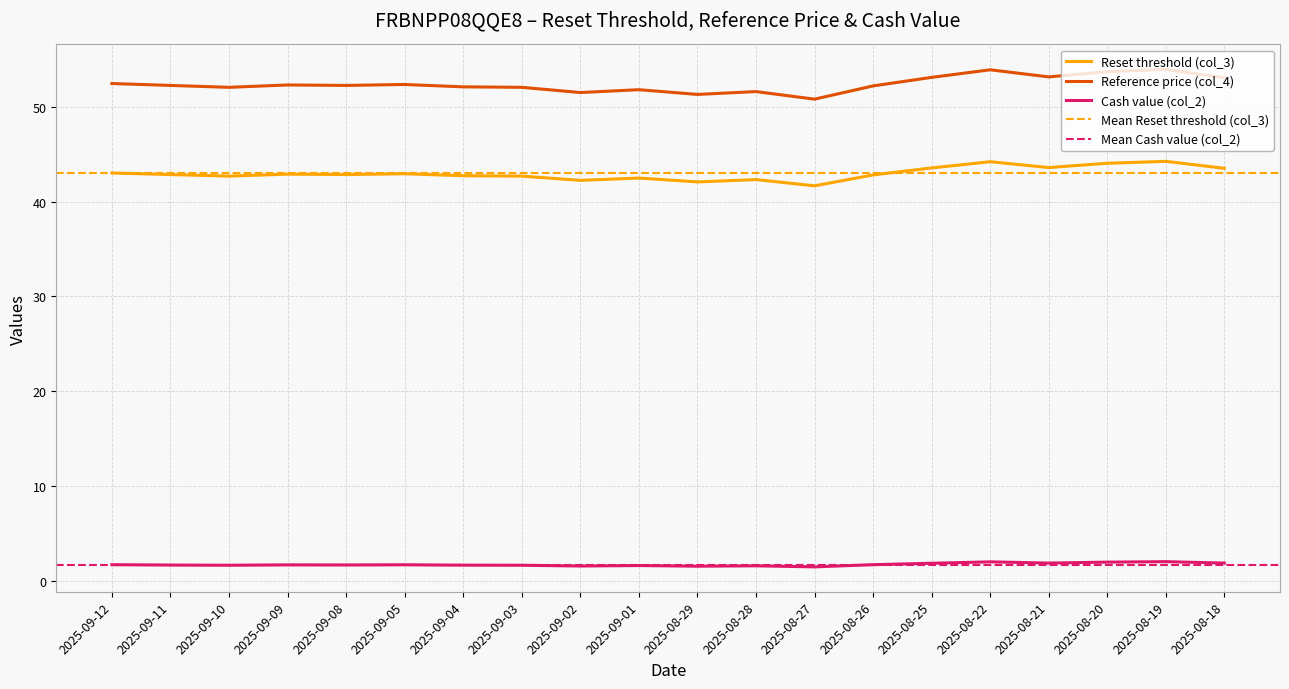

Is this an area chart (filled region under the line)?

No